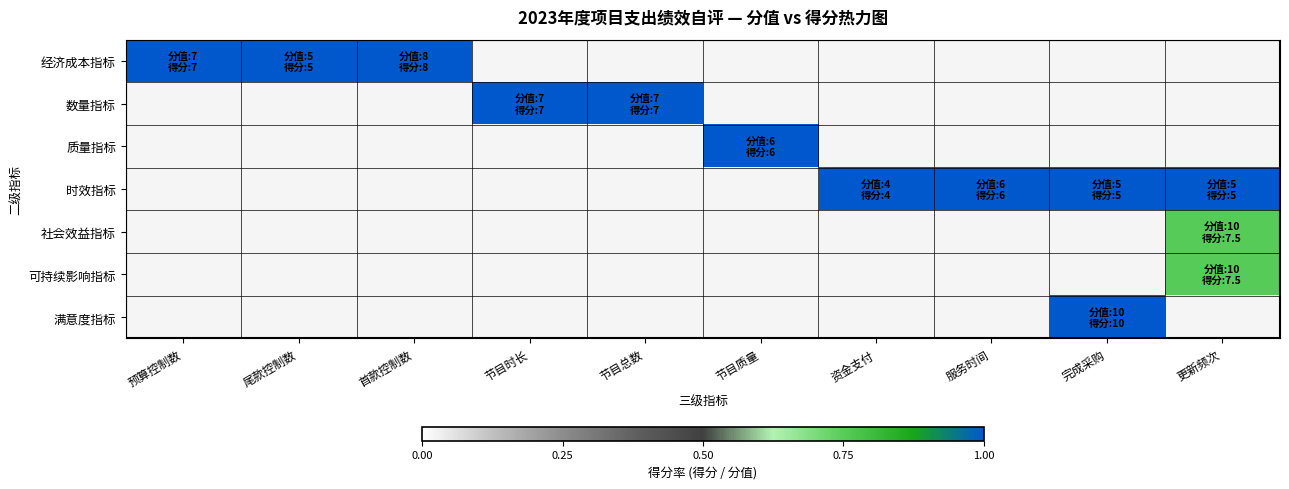

Between 资金支付 and 服务时间, which series saw the biggest shift?

时效指标